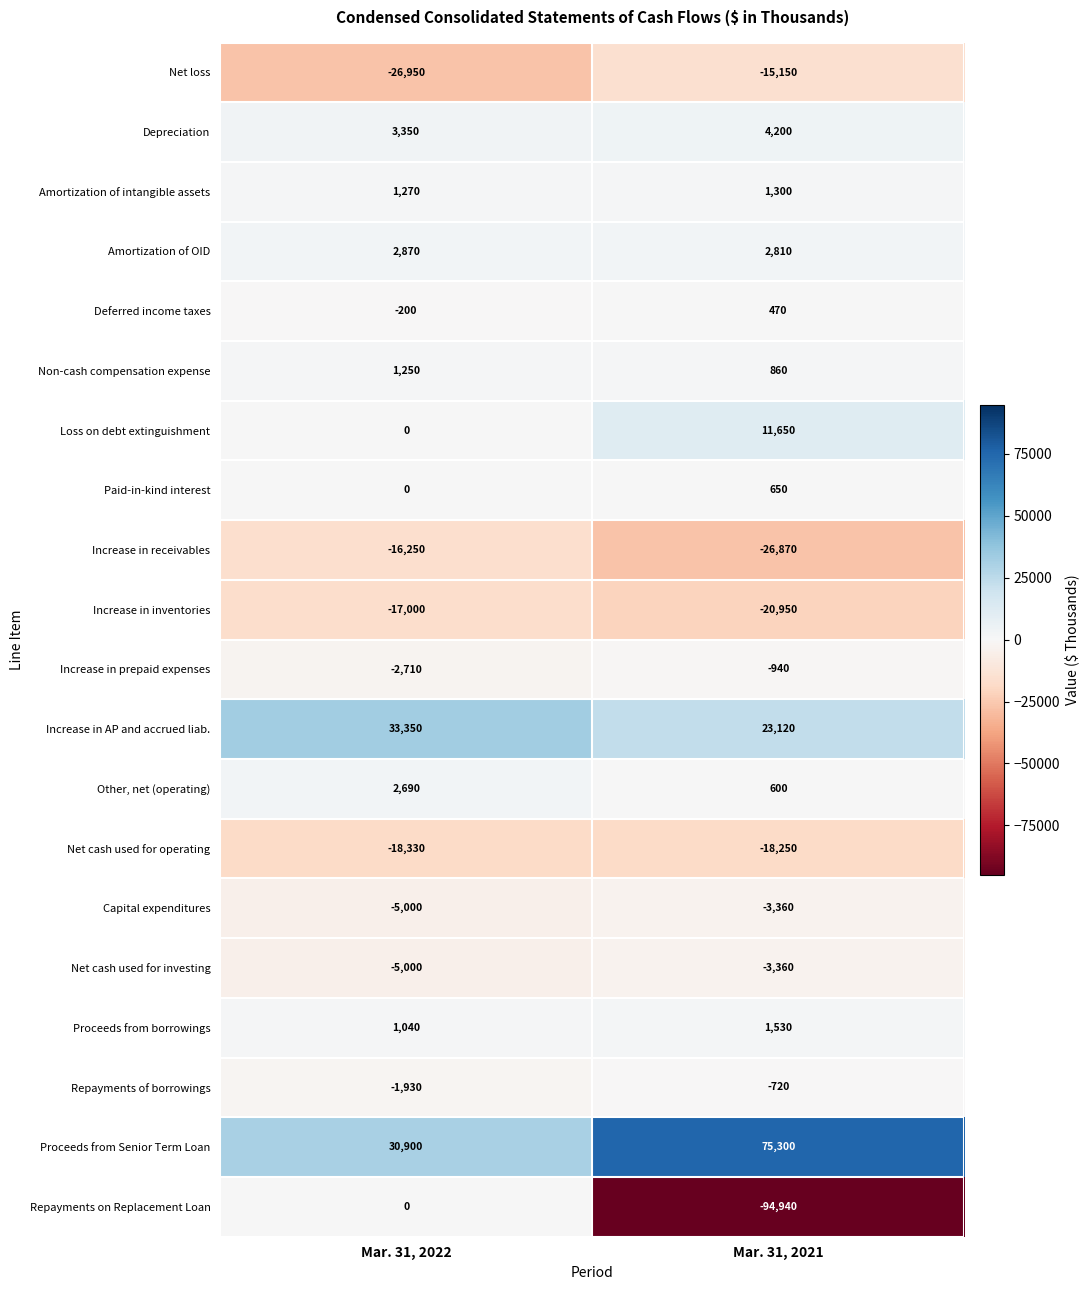

Which category has the lowest value across all series?

Mar. 31, 2021